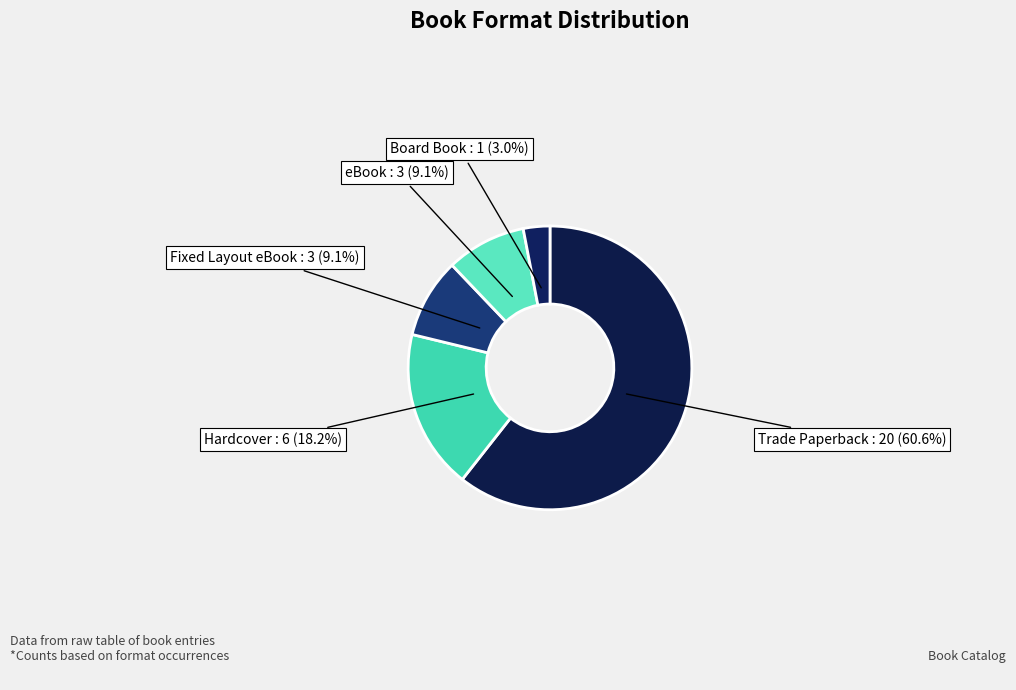

To the nearest percent, what is the combined percentage of Trade Paperback and eBook?

70%